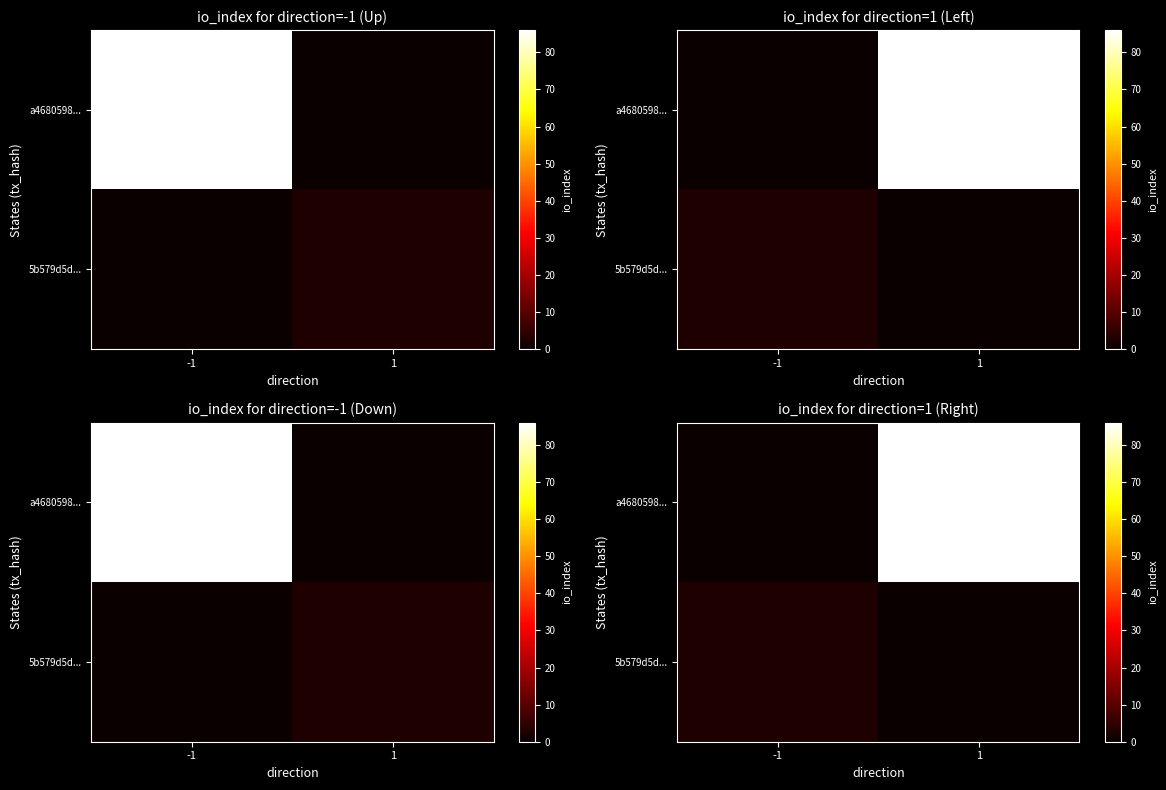

The value of a4680598... at 1 is 86. True or false?

True